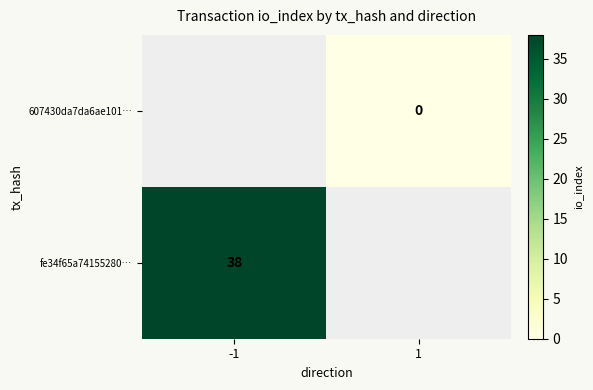

Is the value of 607430da7da6ae101… at 1 greater than the value of fe34f65a74155280… at -1?

No